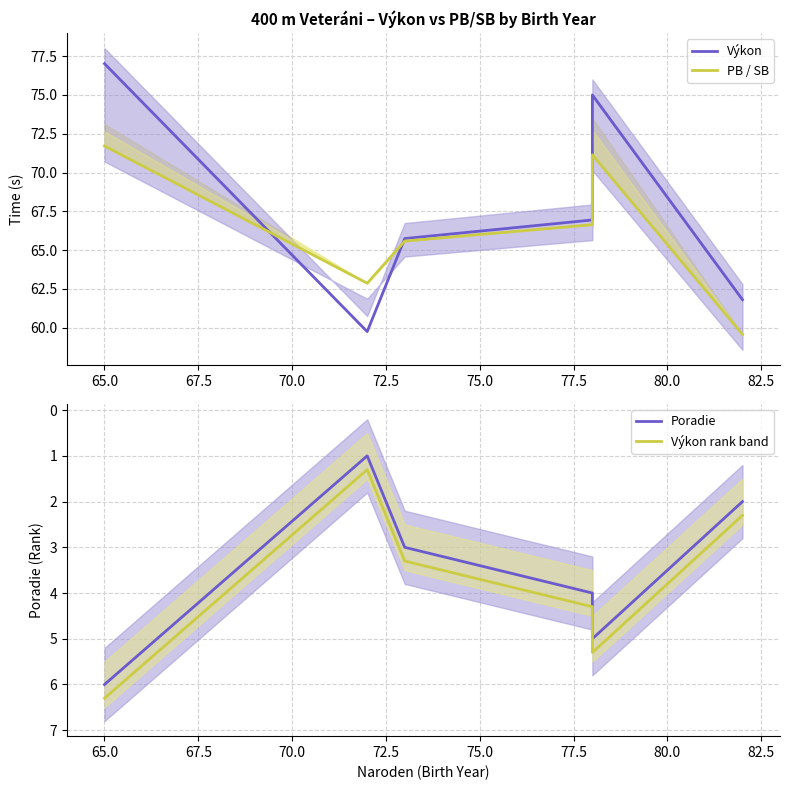

How many data points in PB / SB are above 66?

3